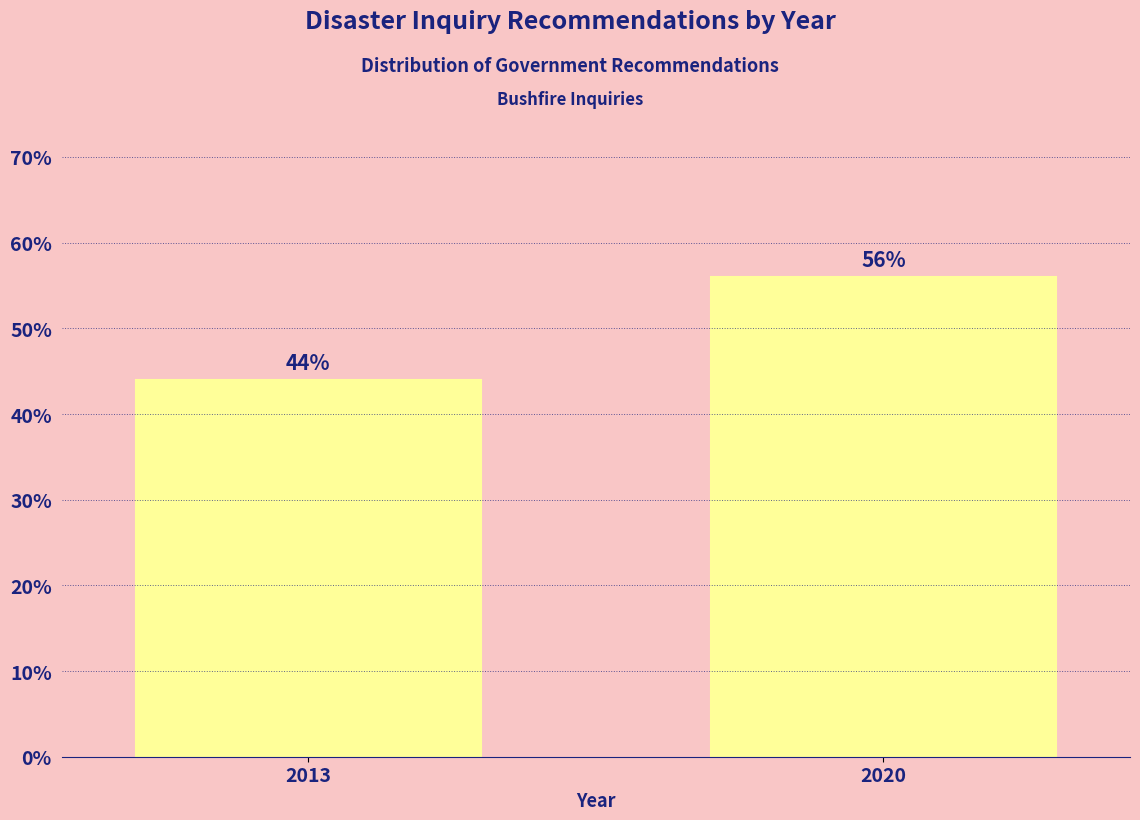

Reading right to left, extract all data points from this chart.

56.0	44.0